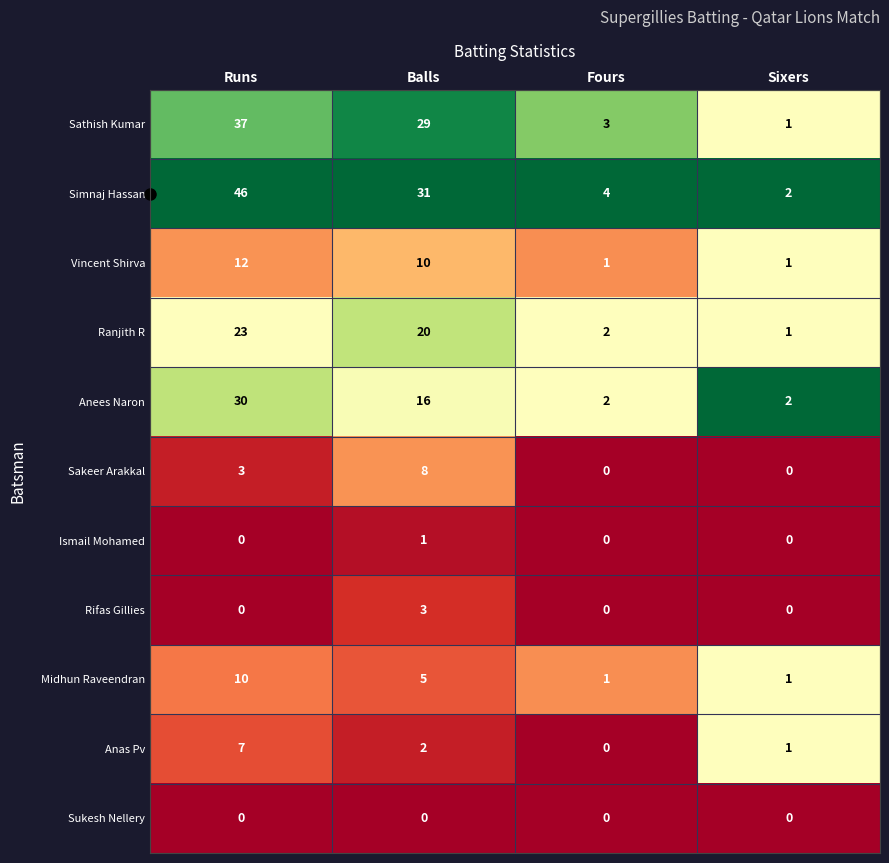

What is the sum of the Simnaj Hassan values at Sixers and Balls?

33